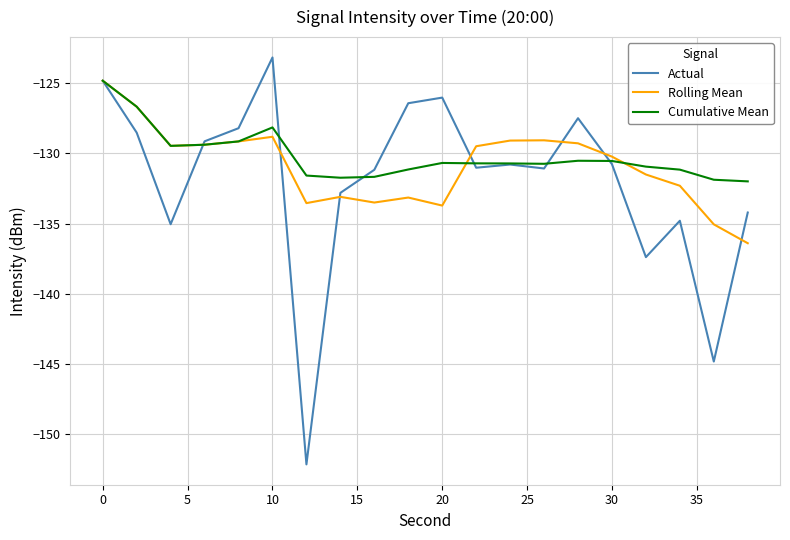

Which series has the largest range (max minus min)?

Actual